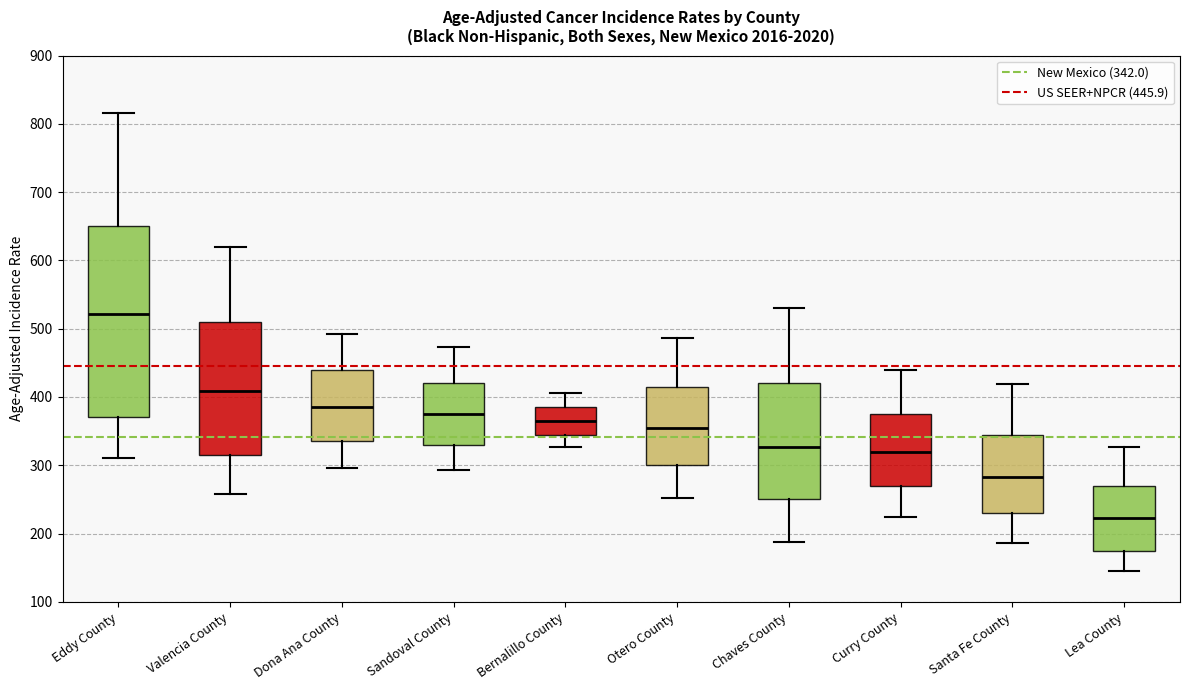

Which box has the highest median line?

Eddy County